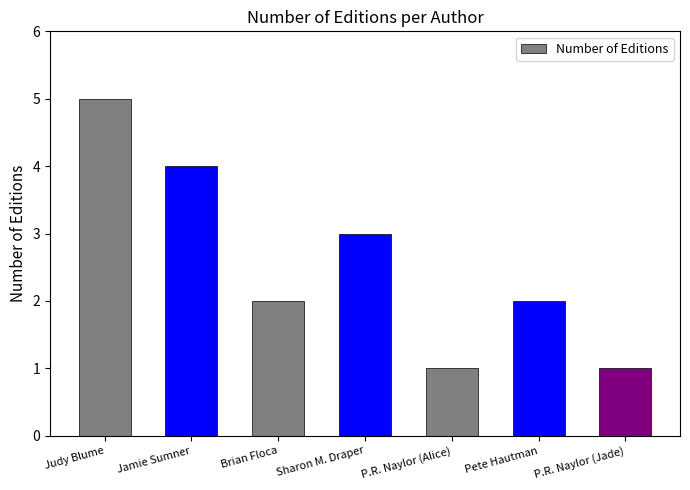

What is the sum of all values?

18